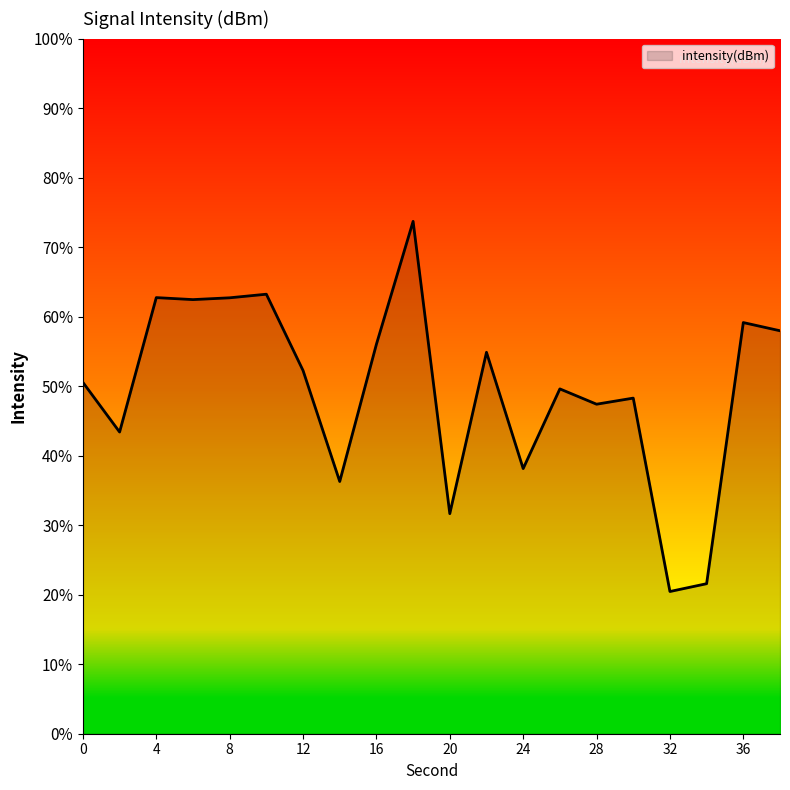

How many interior local valleys (lower than both neighbors) does the data have?

7